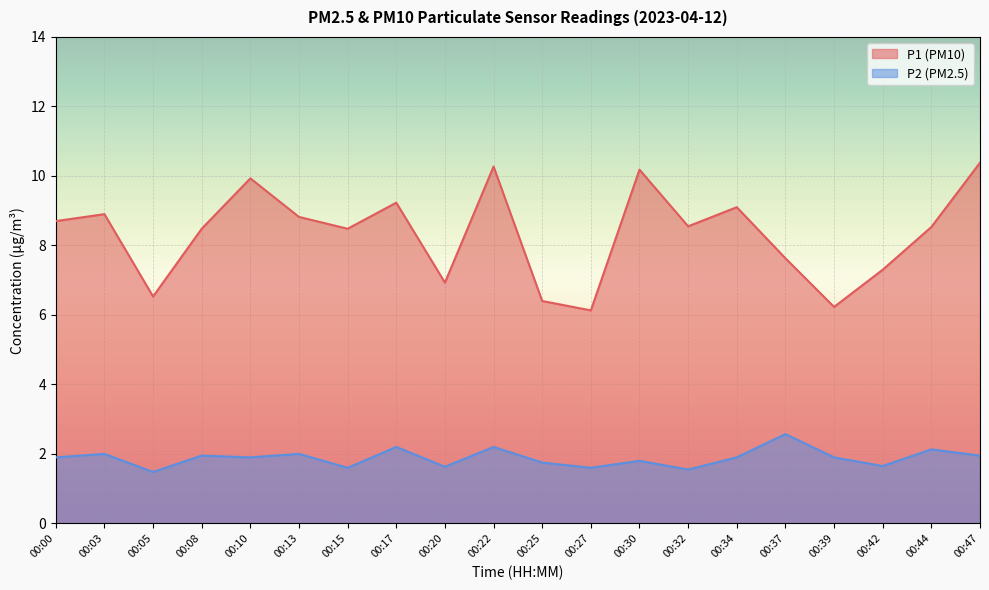

Which series has the largest total across all categories?

P1 (PM10)